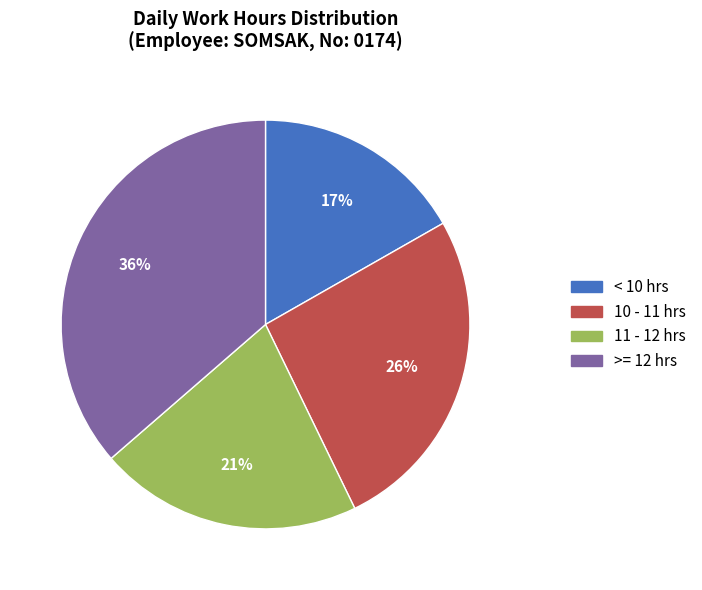

Does any single category account for the majority?

No